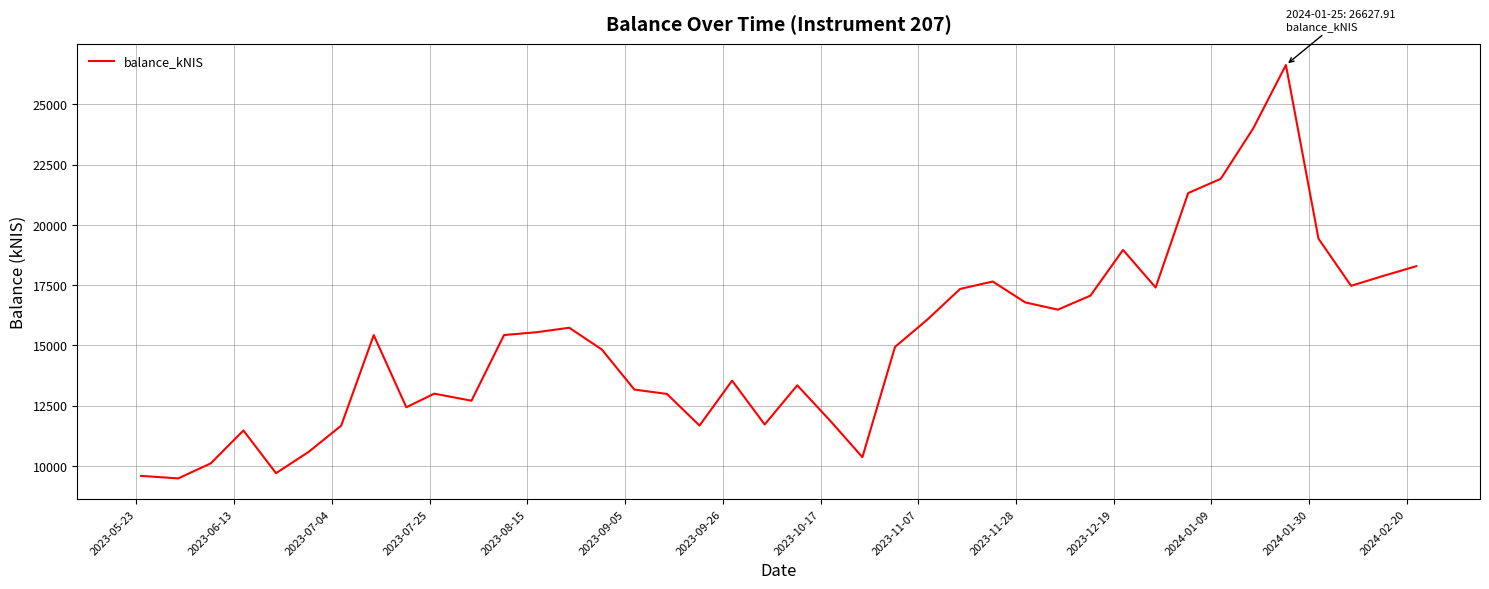

What is the maximum value shown in the chart?

26627.9